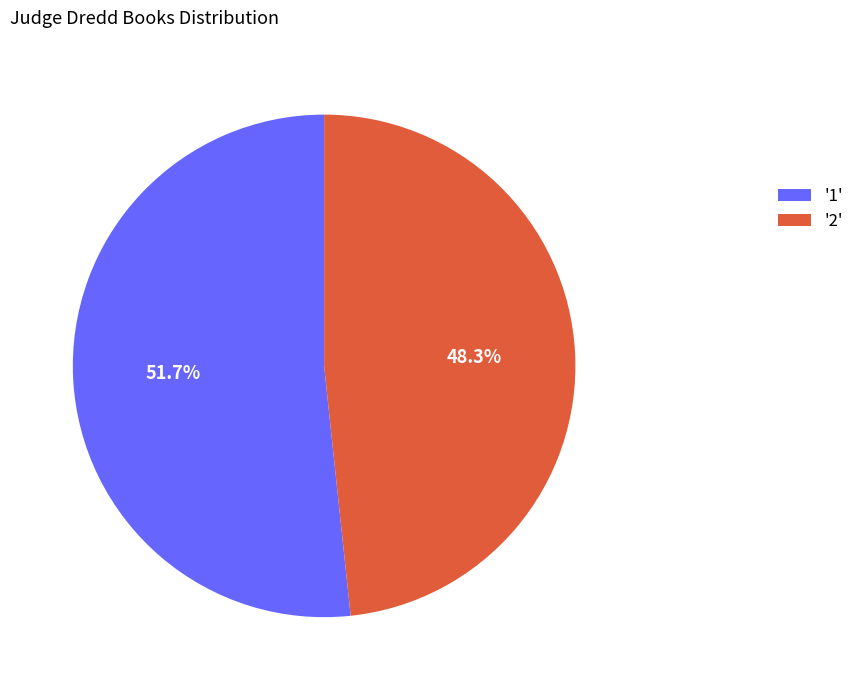

Does any single category account for the majority?

Yes